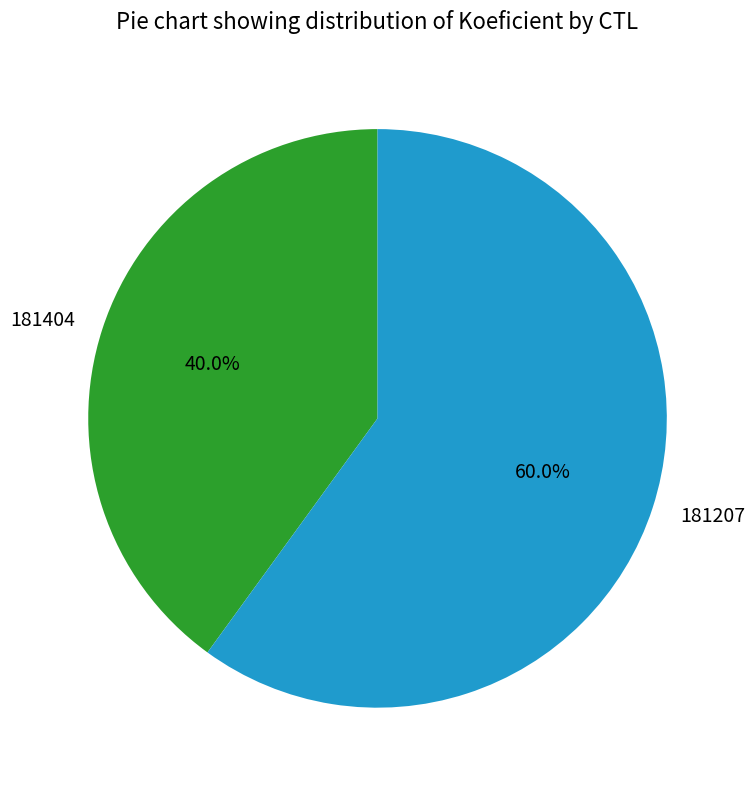

True or false: 181207 accounts for 47% of the total.

False